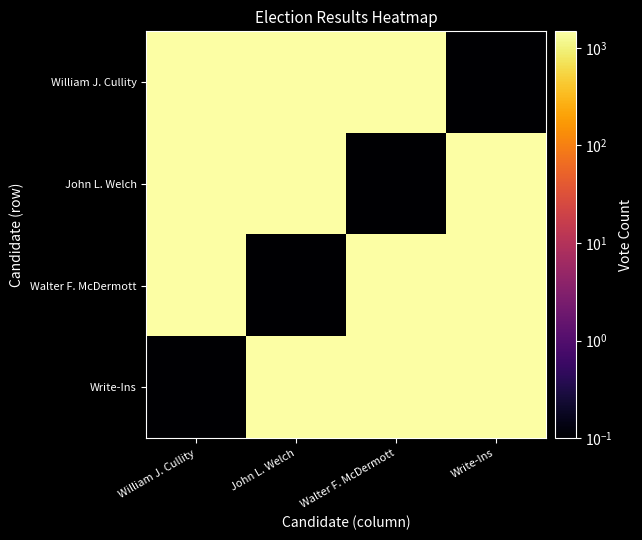

How many data points does each series have?

4